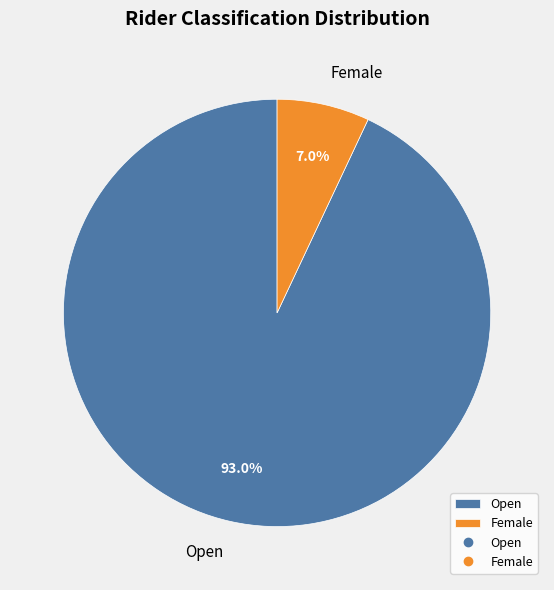

True or false: Female accounts for 17% of the total.

False